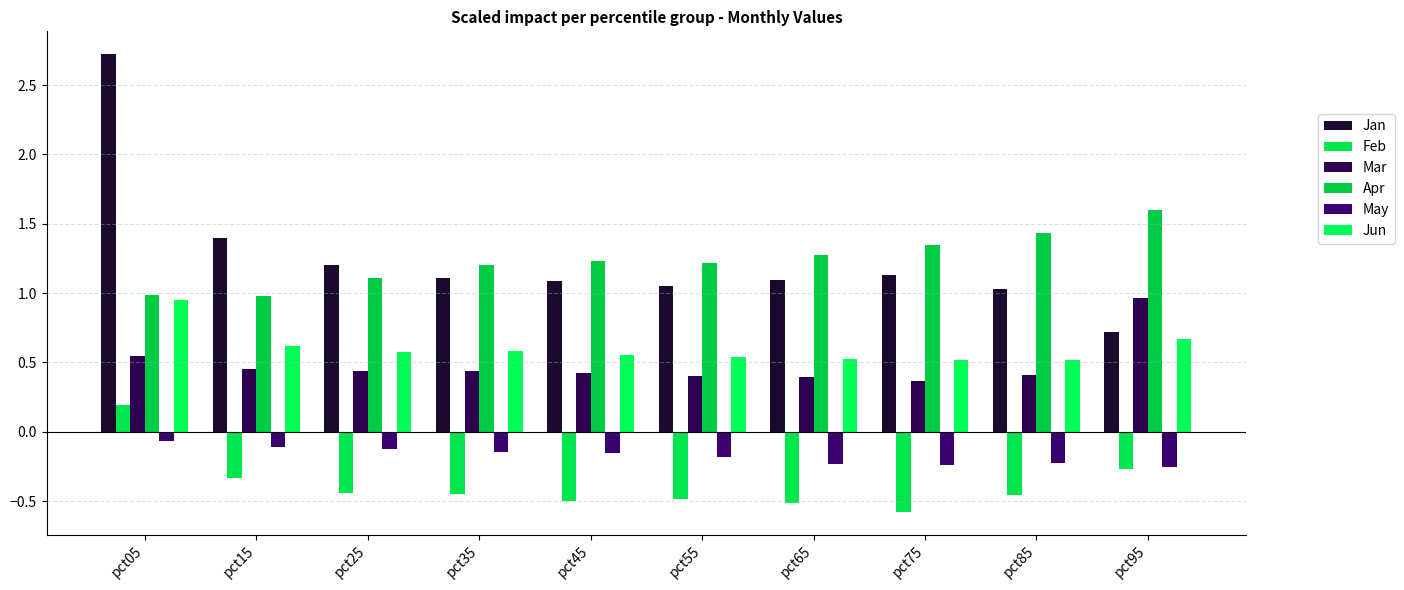

Count the number of categories in the chart.

10